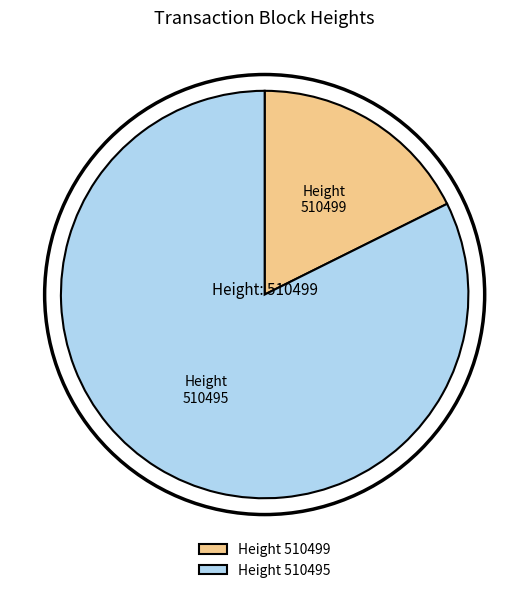

What is the largest slice in the pie chart?

Height 510495